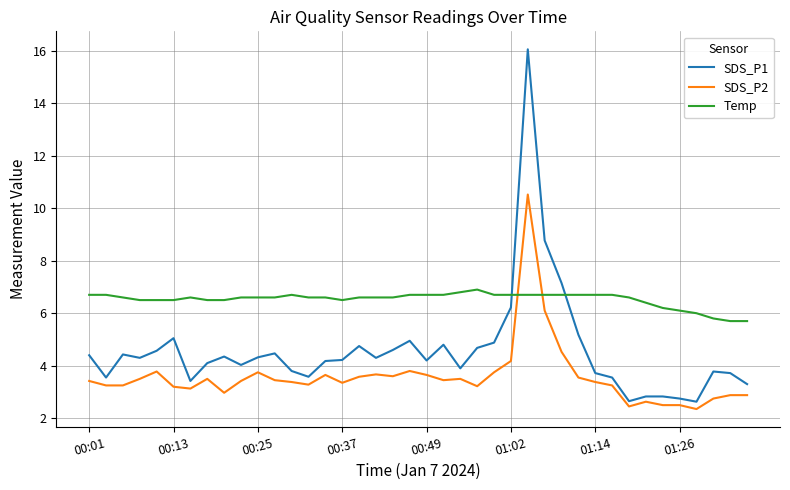

Which series has the widest spread of values?

SDS_P1